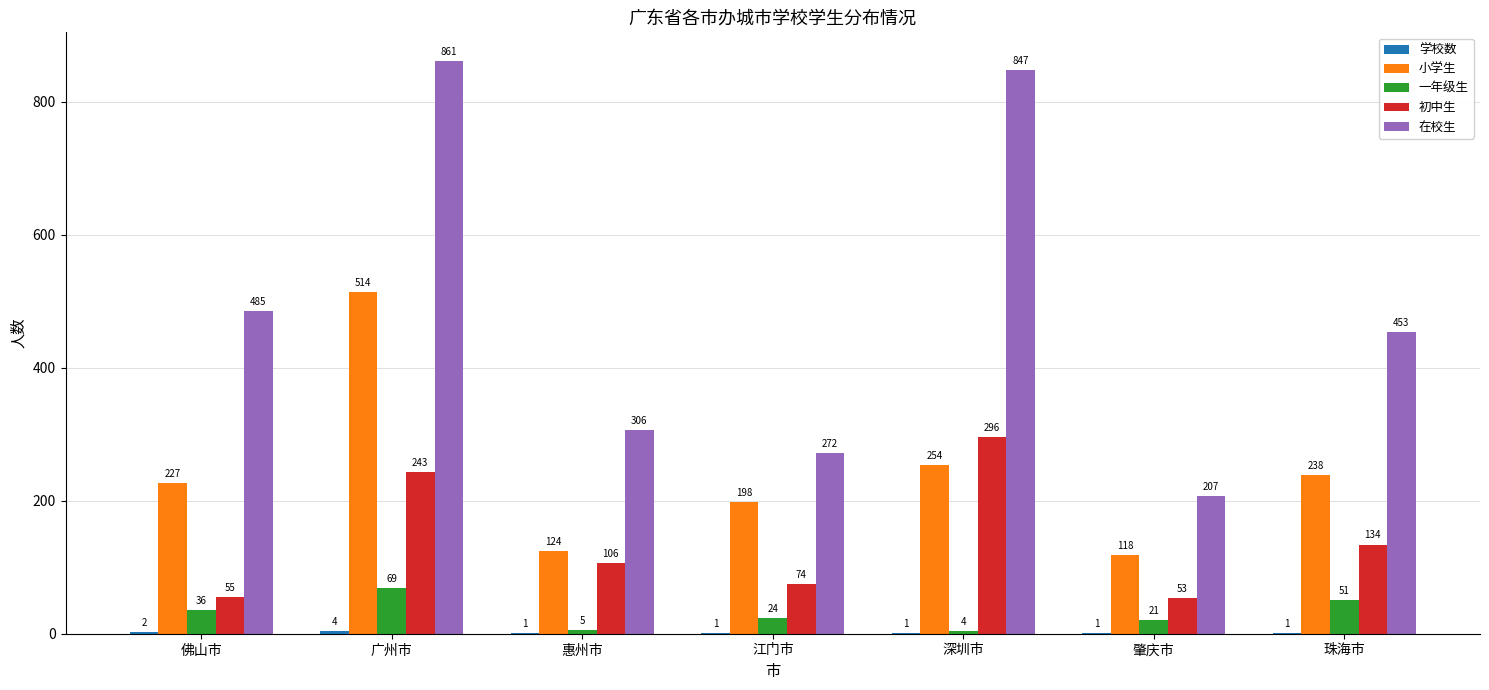

True or false: 一年级生 has a value of 51 at 珠海市.

True